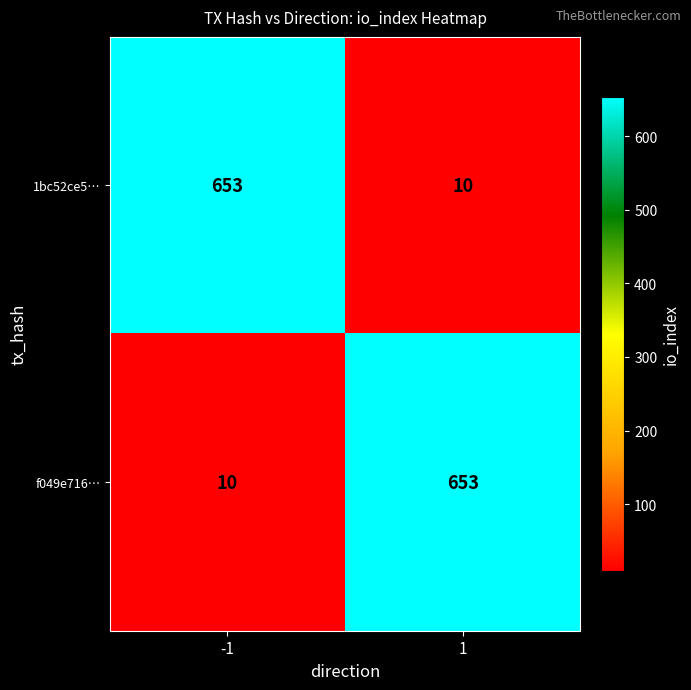

Reading right to left, list all the values displayed in this chart.

1bc52ce5…: 1=10	-1=653
f049e716…: 1=653	-1=10